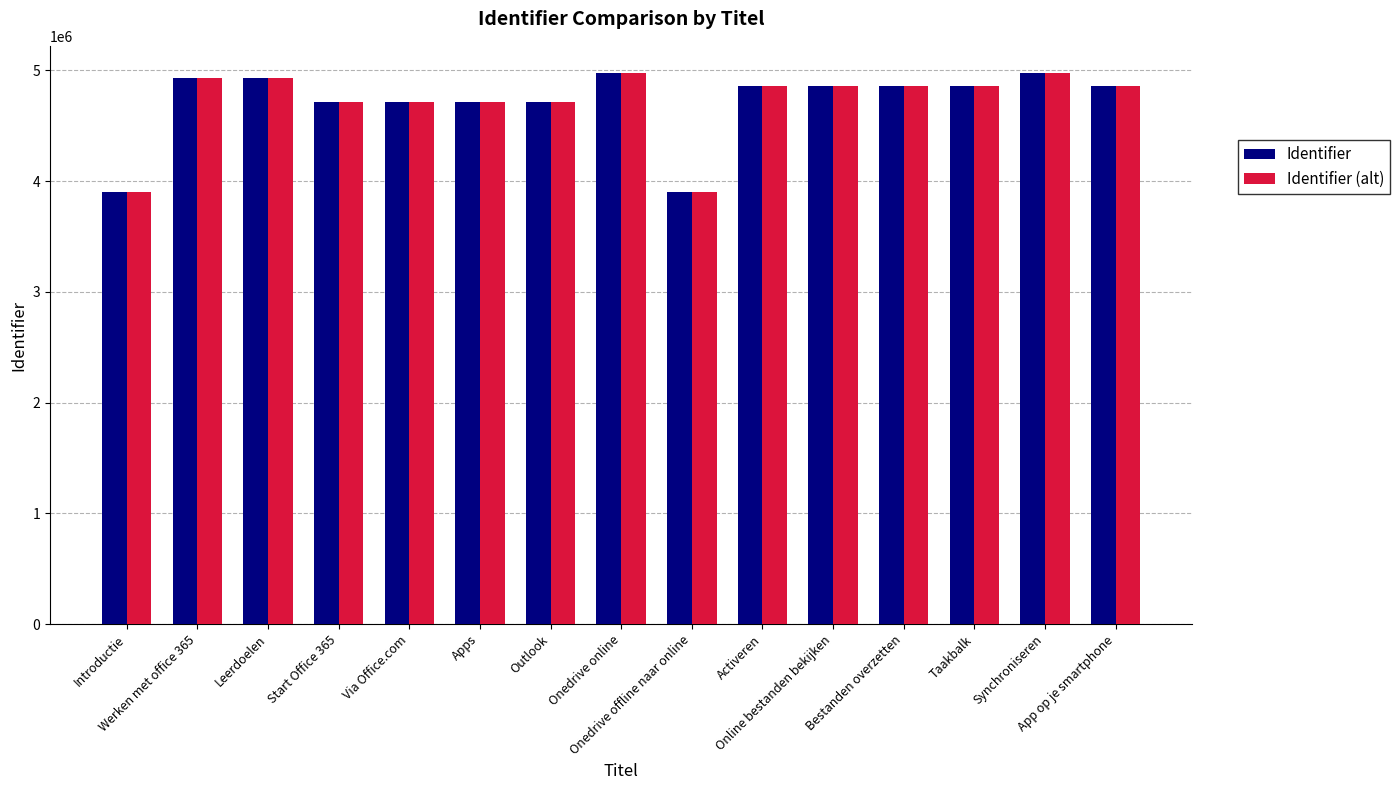

What is the lowest value of the Identifier (alt) series?

3902958